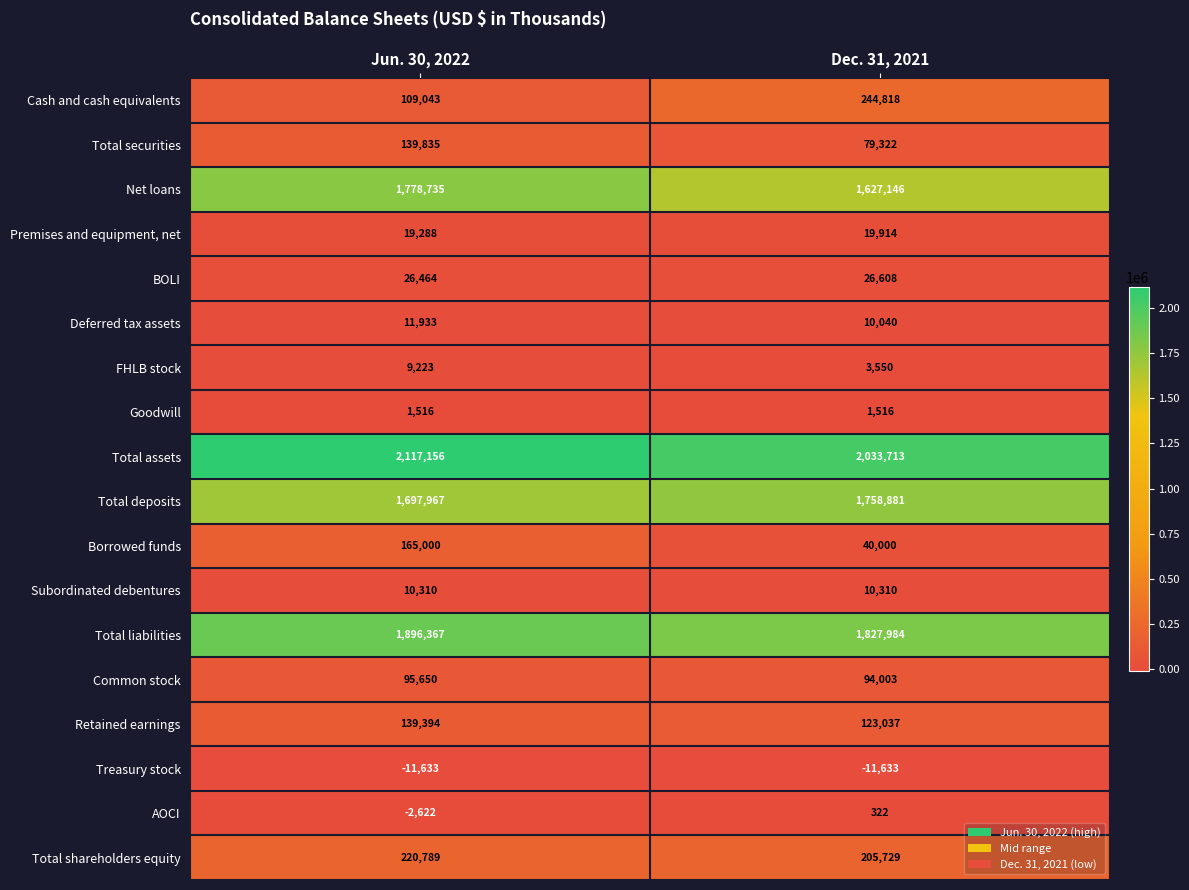

How many series are shown in this chart?

18